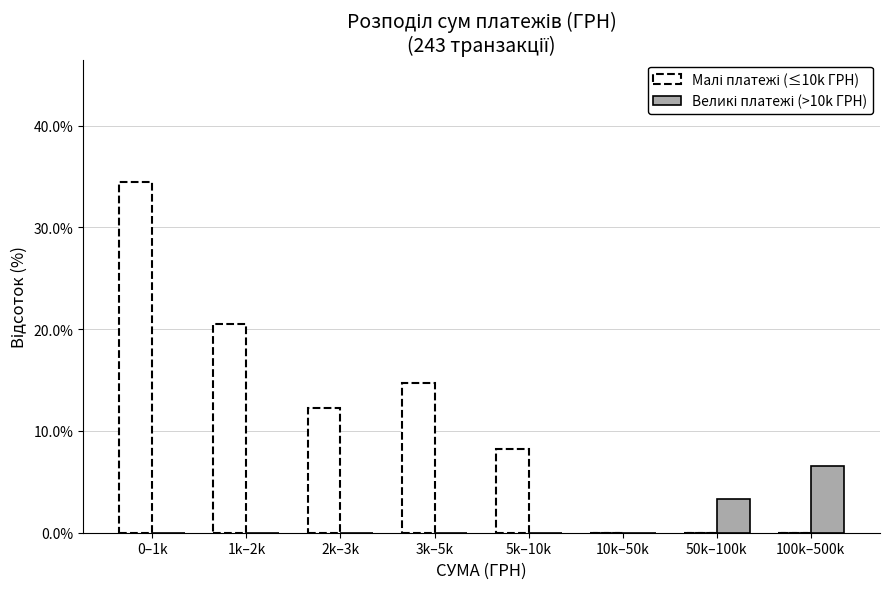

At which category is the sum across all series the highest?

0–1k